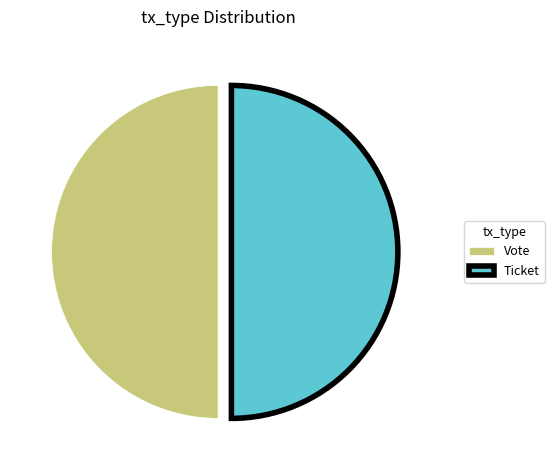

The Vote slice represents 50% of the pie. True or false?

True